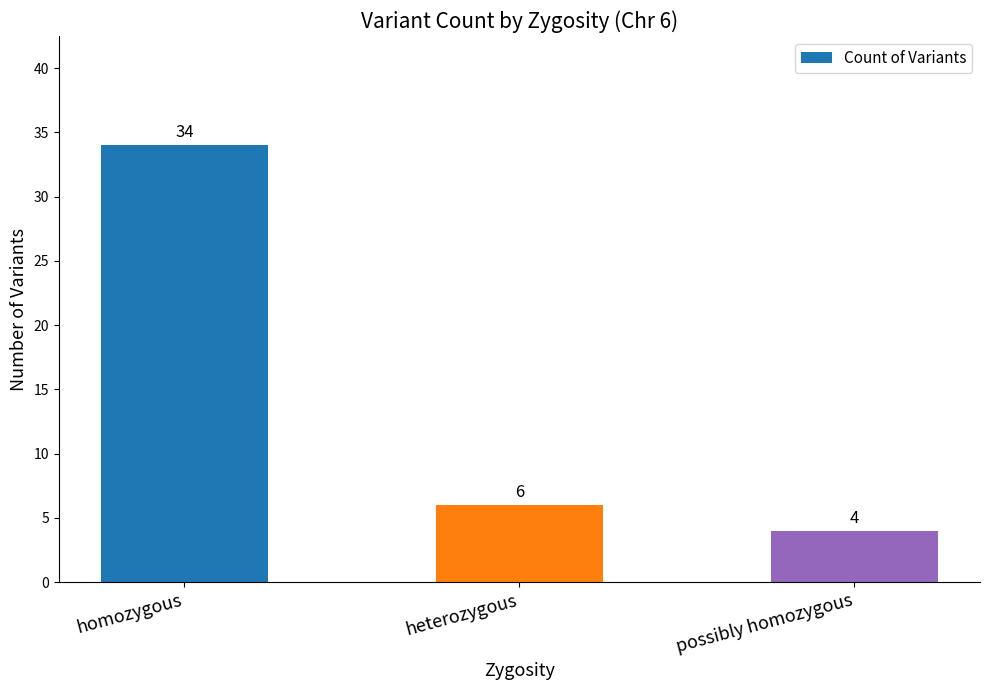

What is the value of the 3rd bar from the left?

4